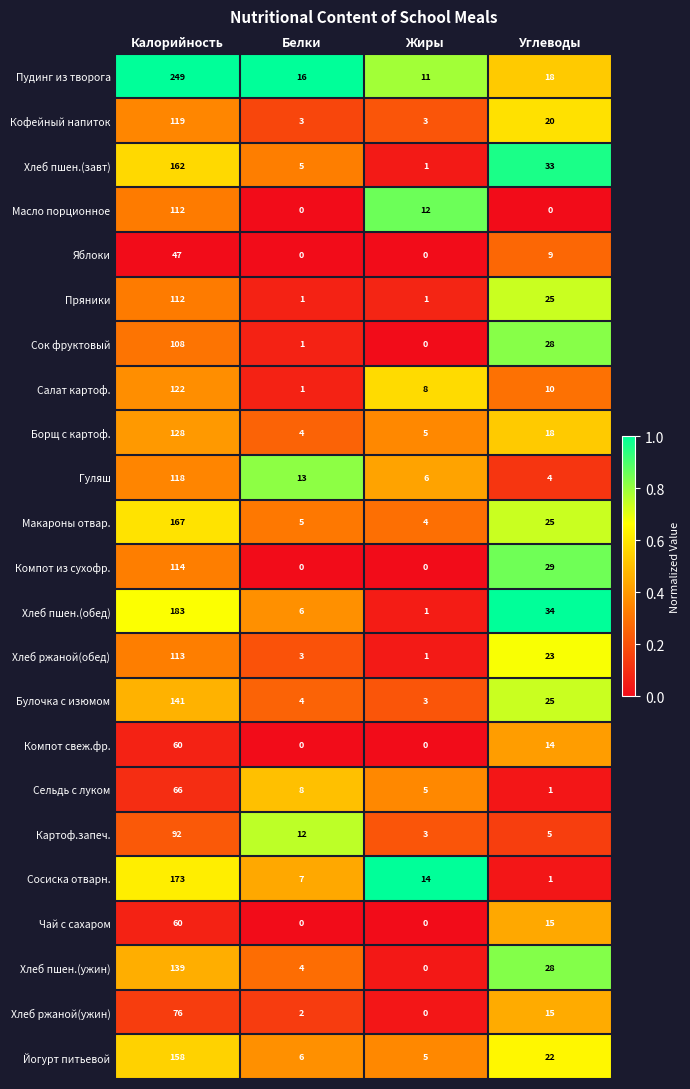

How many series are shown in this chart?

23